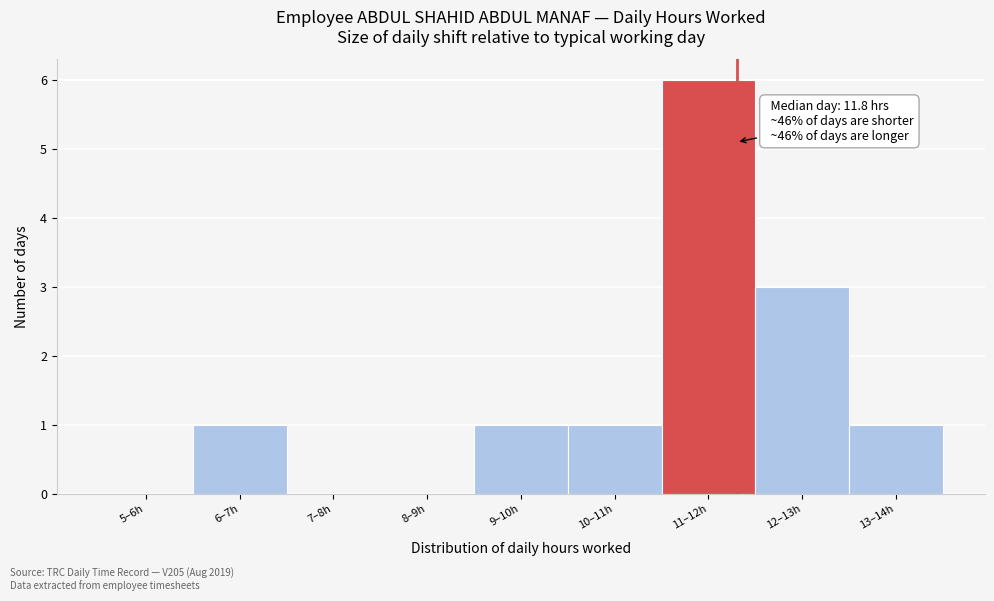

Reading left to right, list all the values displayed in this chart.

5–6h=0	6–7h=1	7–8h=0	8–9h=0	9–10h=1	10–11h=1	11–12h=6	12–13h=3	13–14h=1